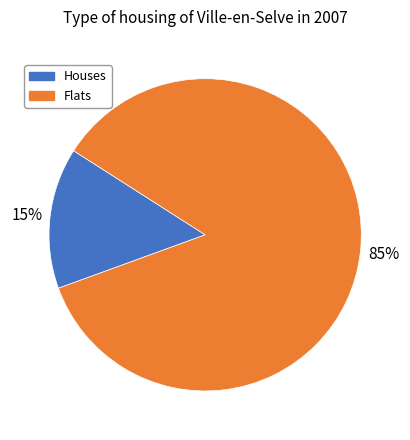

To the nearest percent, what is the average slice percentage?

50%